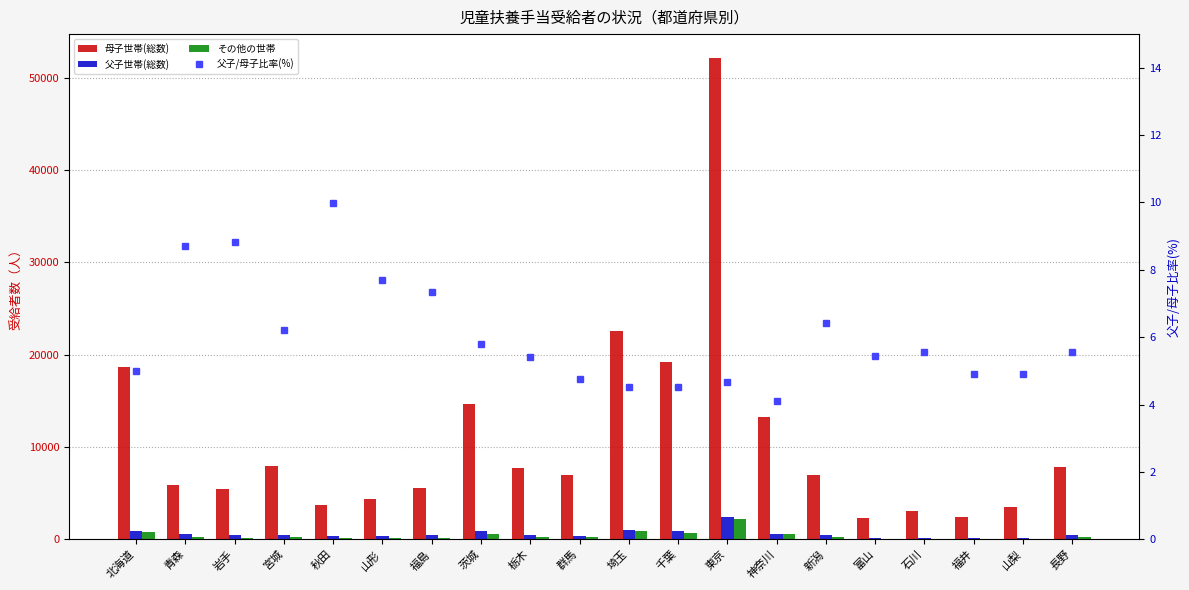

At which category is the sum across all series the highest?

東京